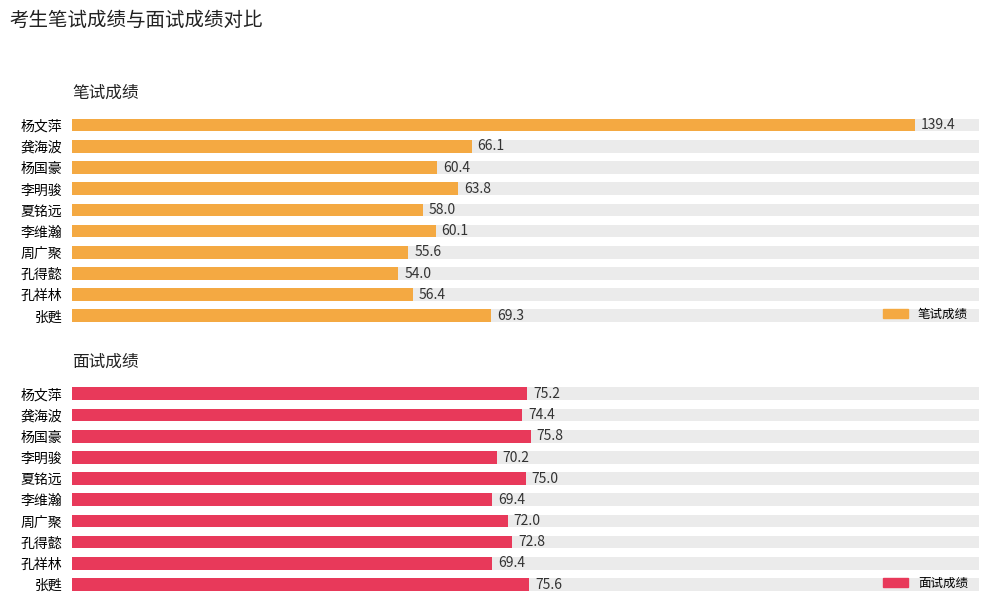

Between 夏铭远 and 周广聚, which is larger?

夏铭远